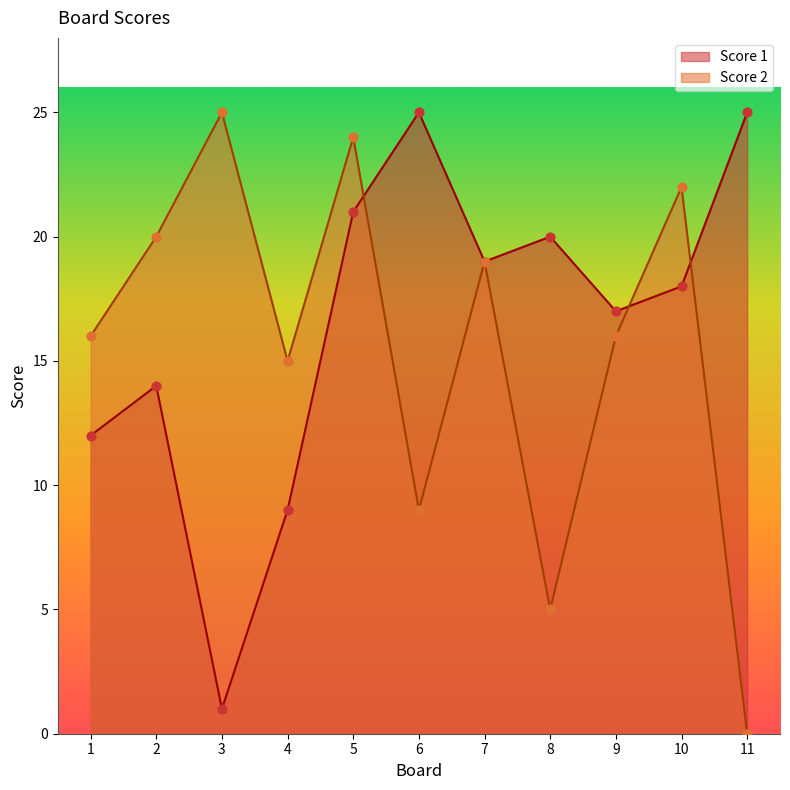

Which series reaches the minimum Y coordinate?

Score 2